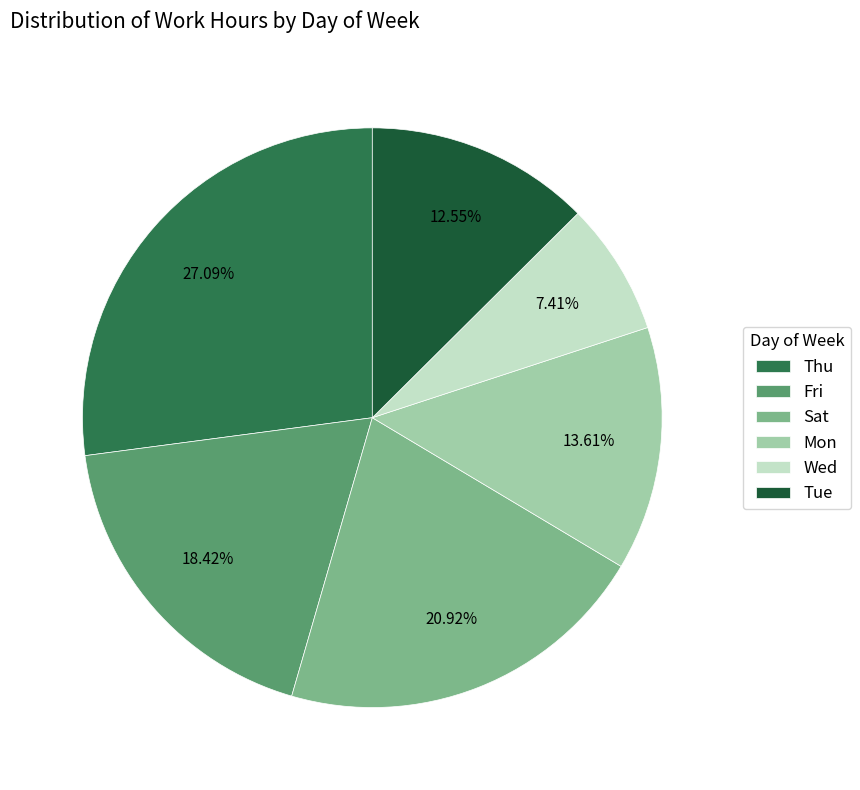

Is the sum of Wed and Tue greater than half?

No